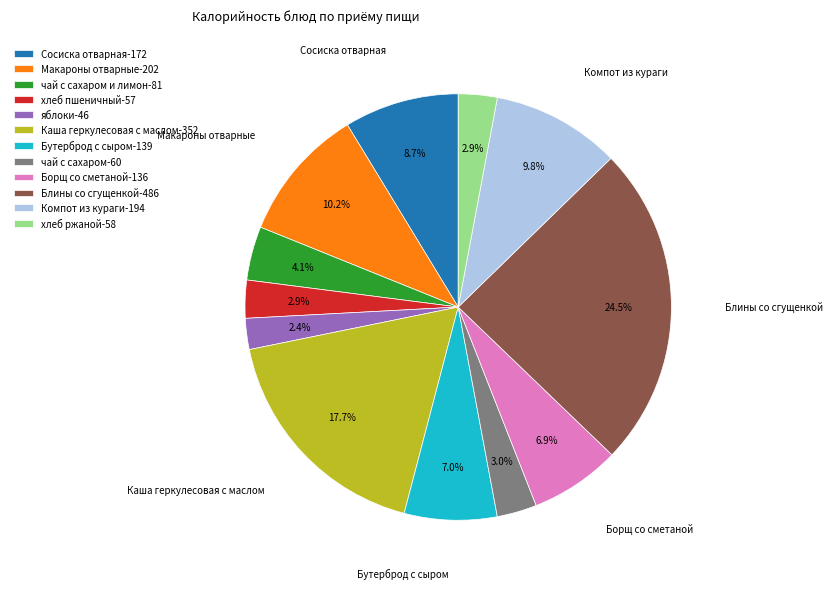

Is there a majority slice in this chart?

No